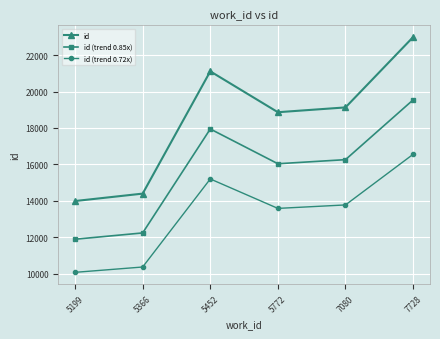

At which category is the sum across all series the highest?

7728